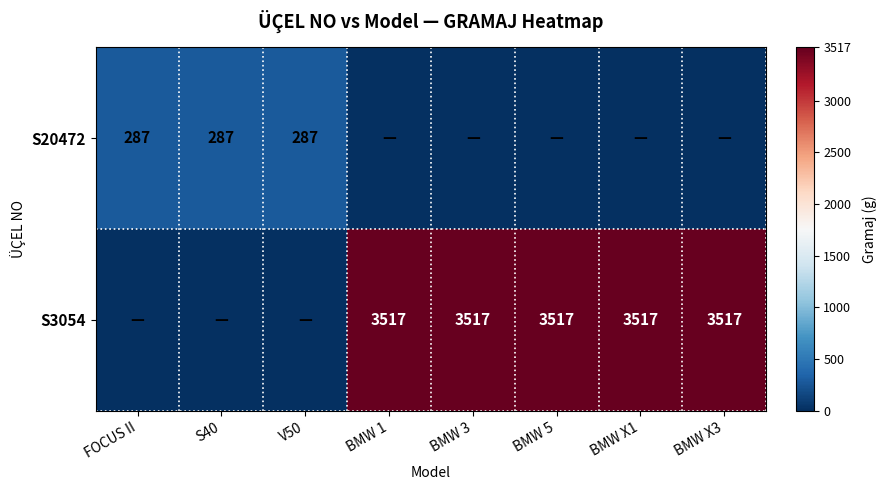

The S20472 series shows 470 at V50. True or false?

False